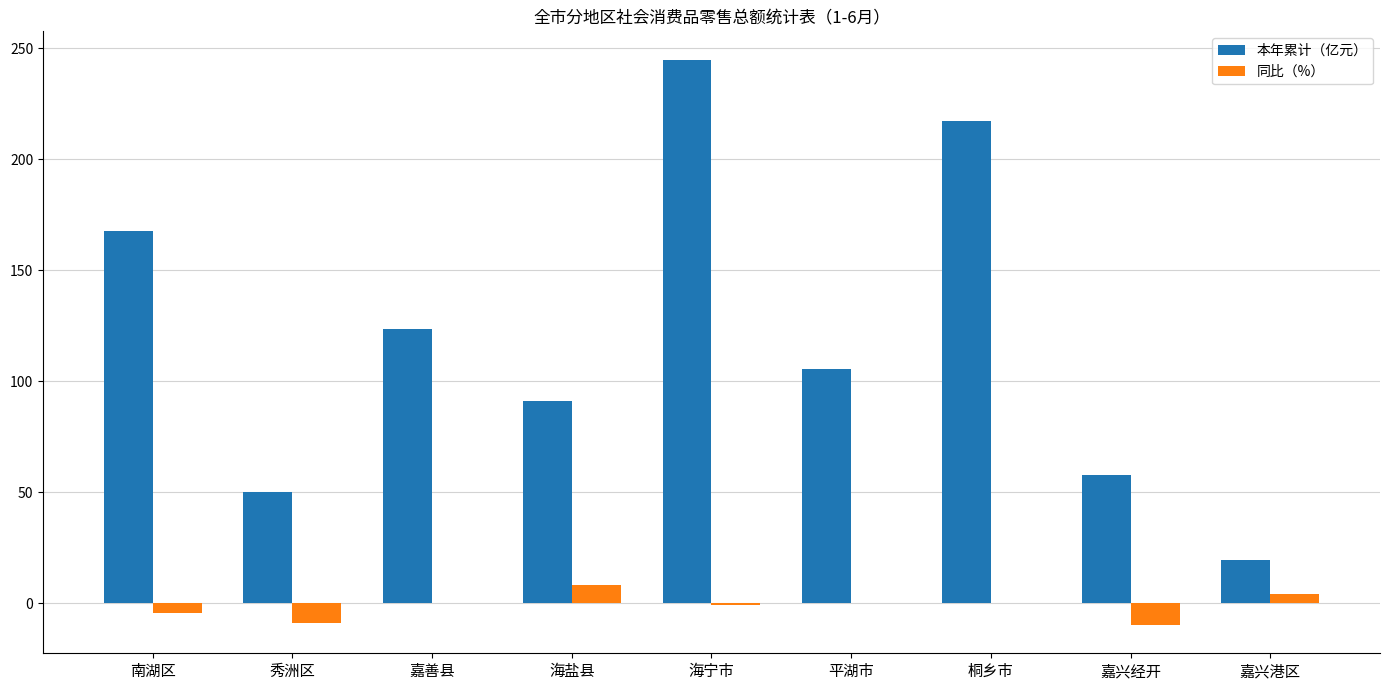

Where is 本年累计（亿元） nearest to the value 132?

嘉善县